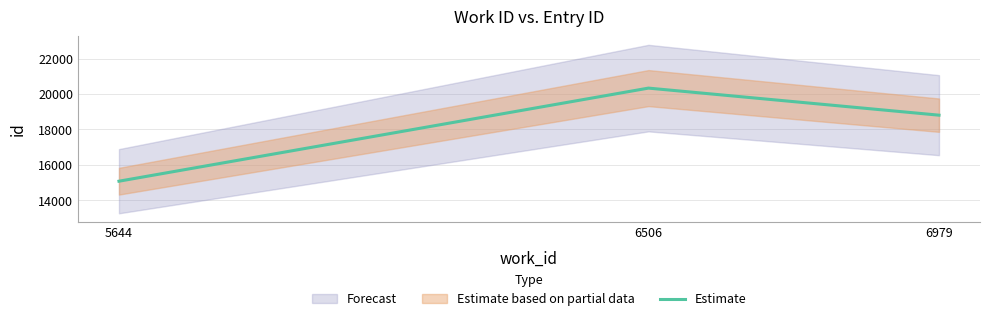

What is the maximum value shown in the chart?

20333